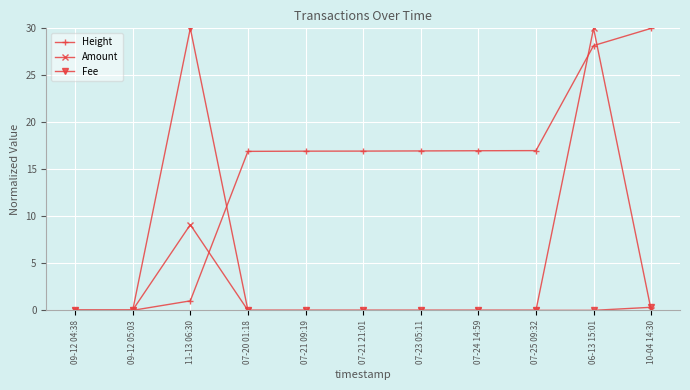

What is the difference between the highest and lowest values at 07-24 14:59?

17.0